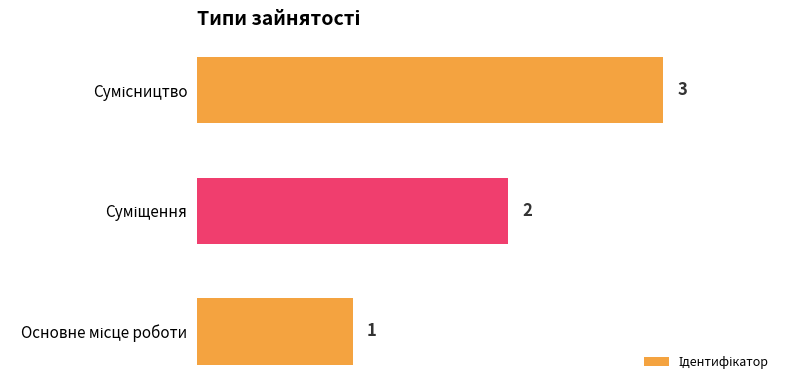

What is the sum of all values?

6